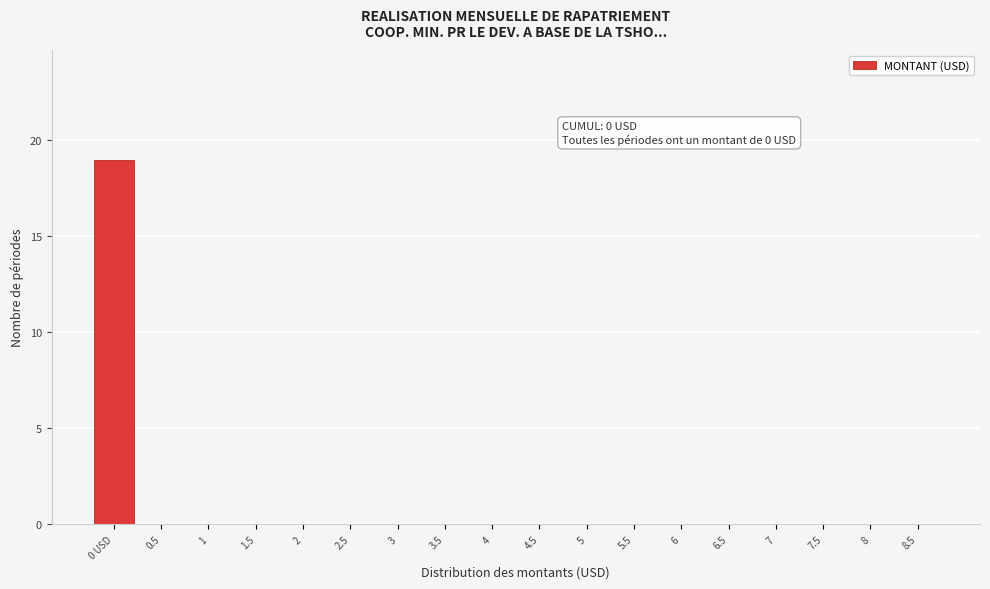

Reading left to right, list all the values displayed in this chart.

0 USD=19	0.5=0	1=0	1.5=0	2=0	2.5=0	3=0	3.5=0	4=0	4.5=0	5=0	5.5=0	6=0	6.5=0	7=0	7.5=0	8=0	8.5=0